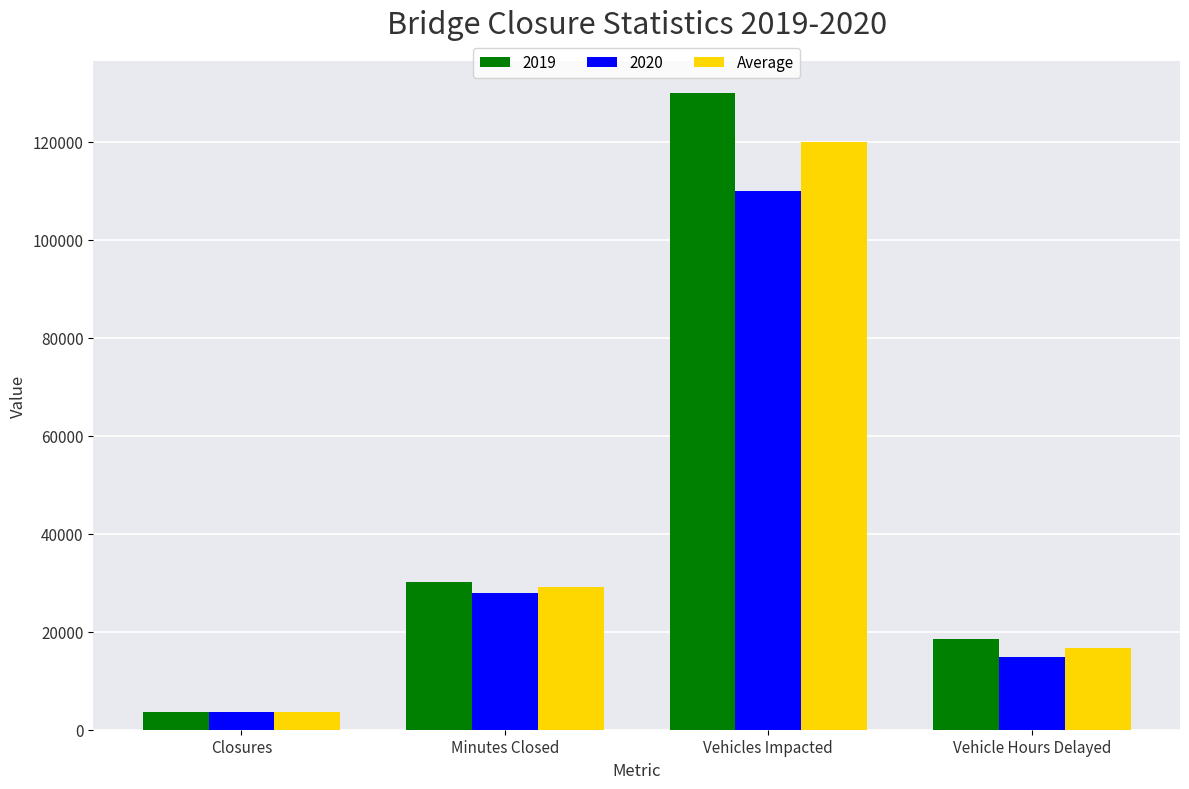

Which label corresponds to the smallest value in the chart?

Closures